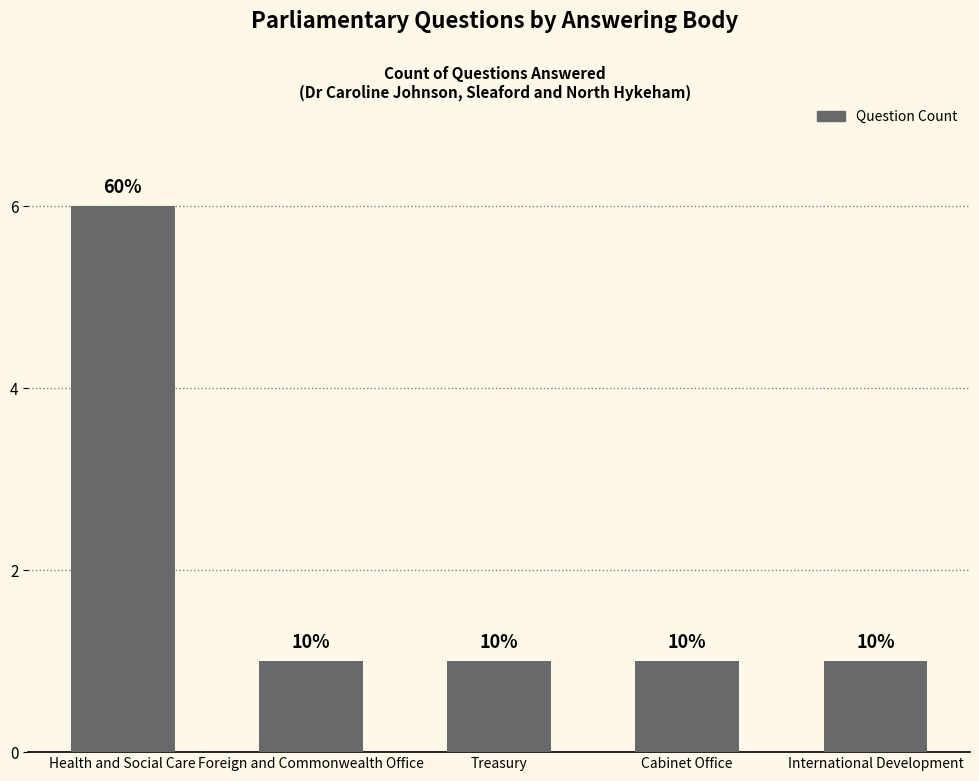

How many bars are there in total?

5